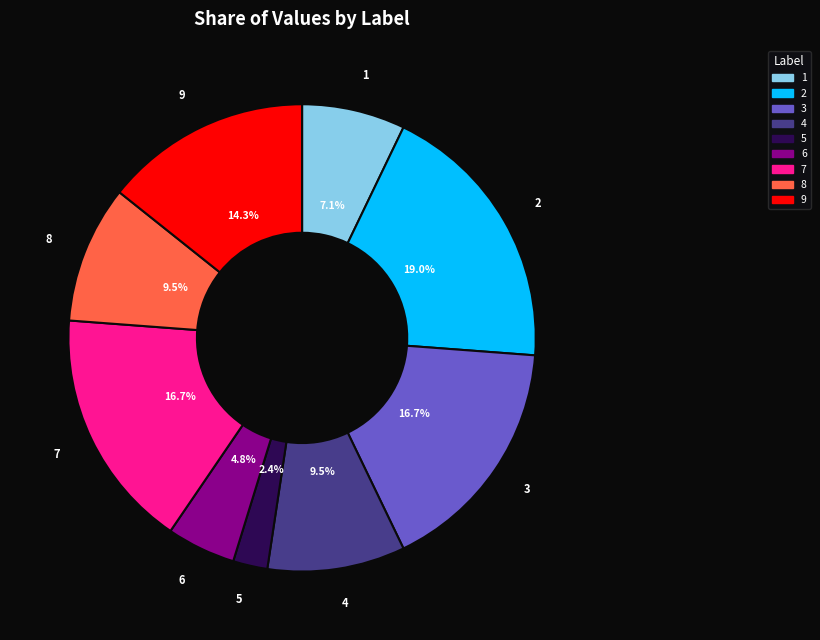

To the nearest percent, what is the average slice percentage?

11%